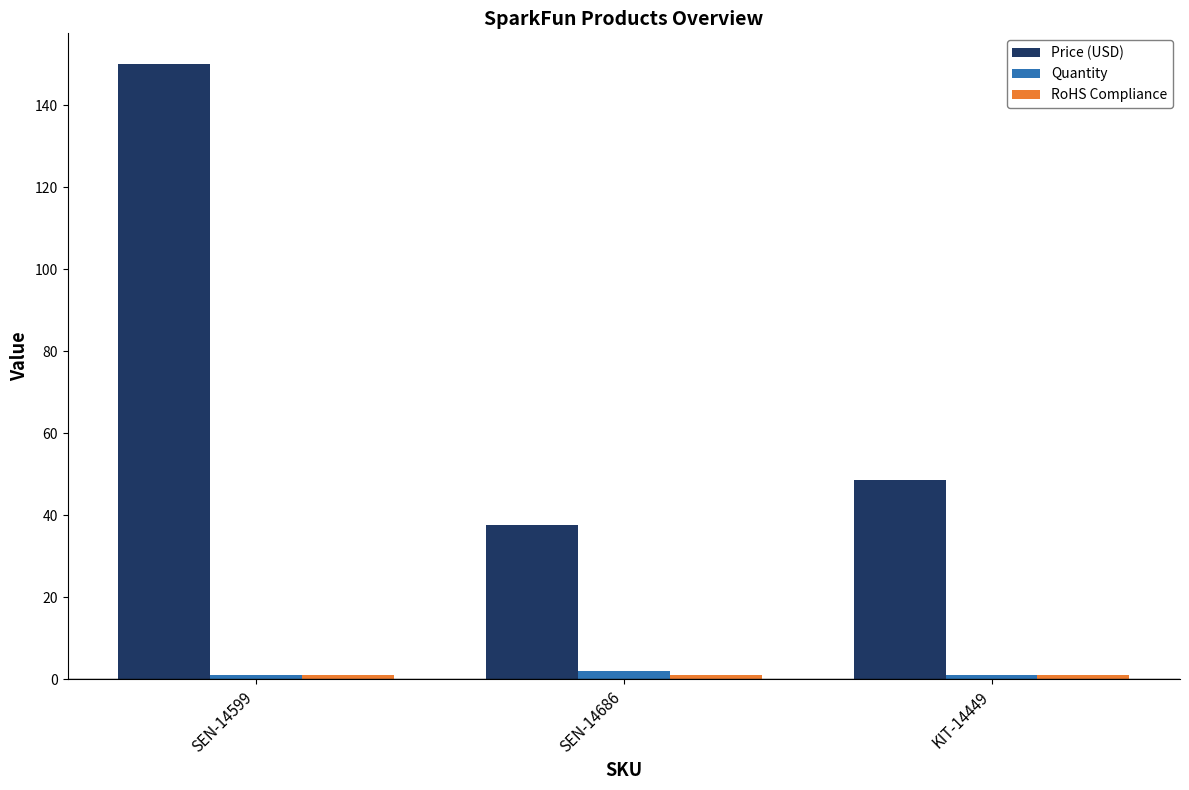

Where is Price (USD) nearest to the value 93?

KIT-14449